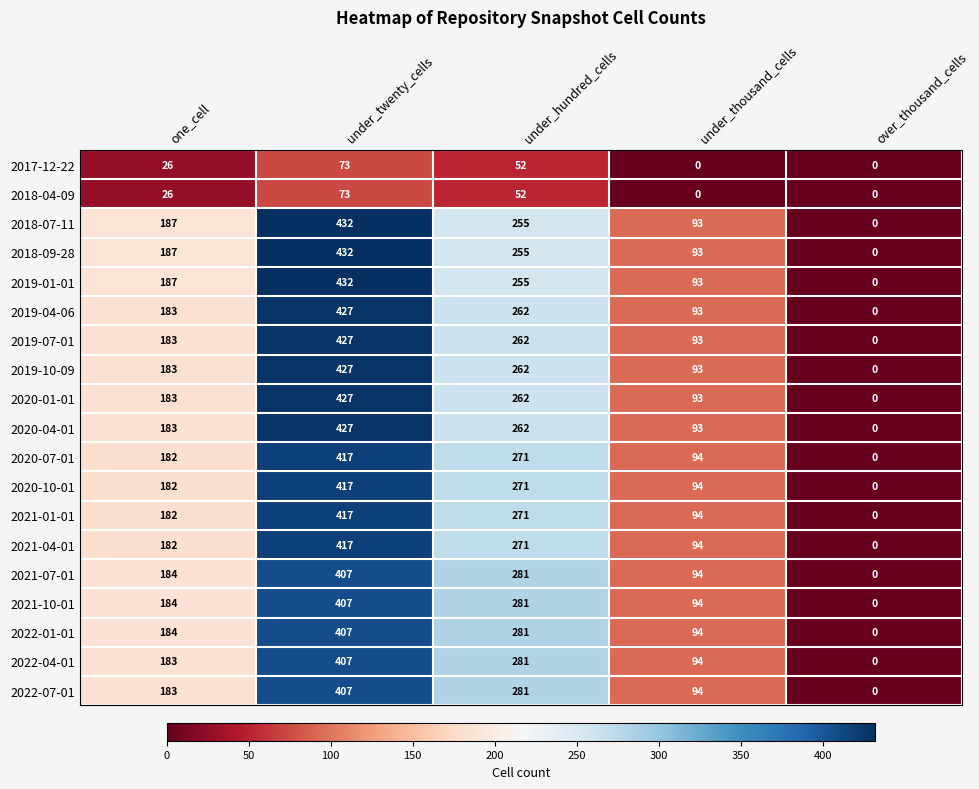

Read the 2020-04-01 value at under_twenty_cells, to the nearest 5.

425